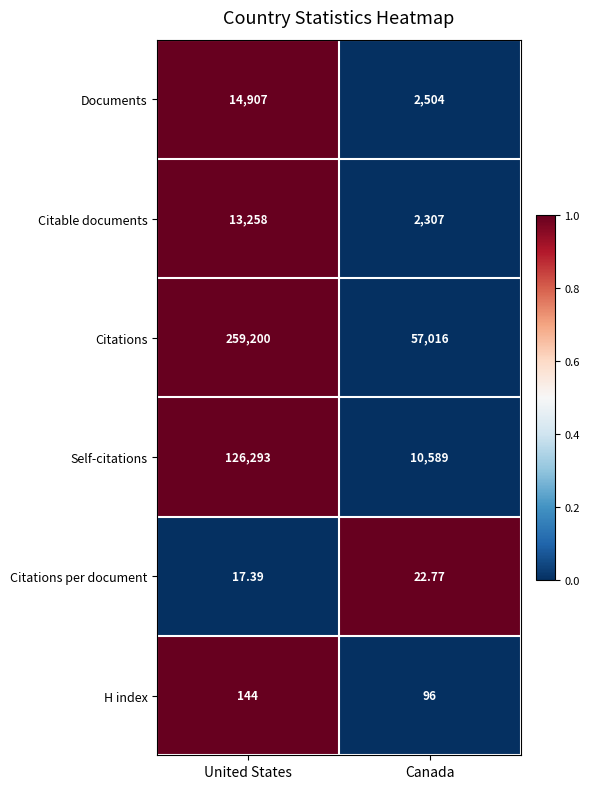

At United States, list the series in order from largest to smallest.

Citations, Self-citations, Documents, Citable documents, H index, Citations per document